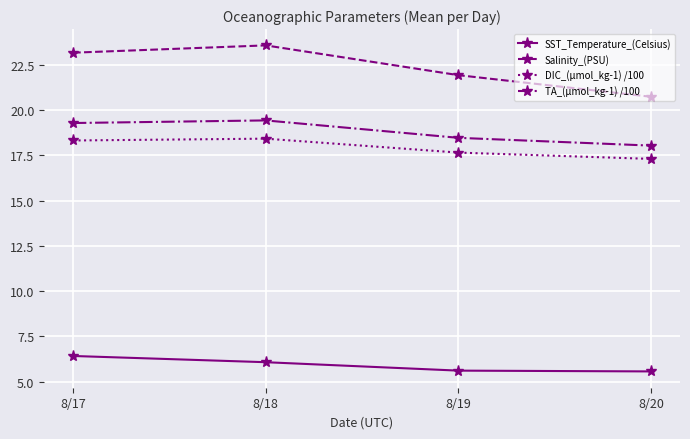

At which label does Salinity_(PSU) first exceed 23?

8/17